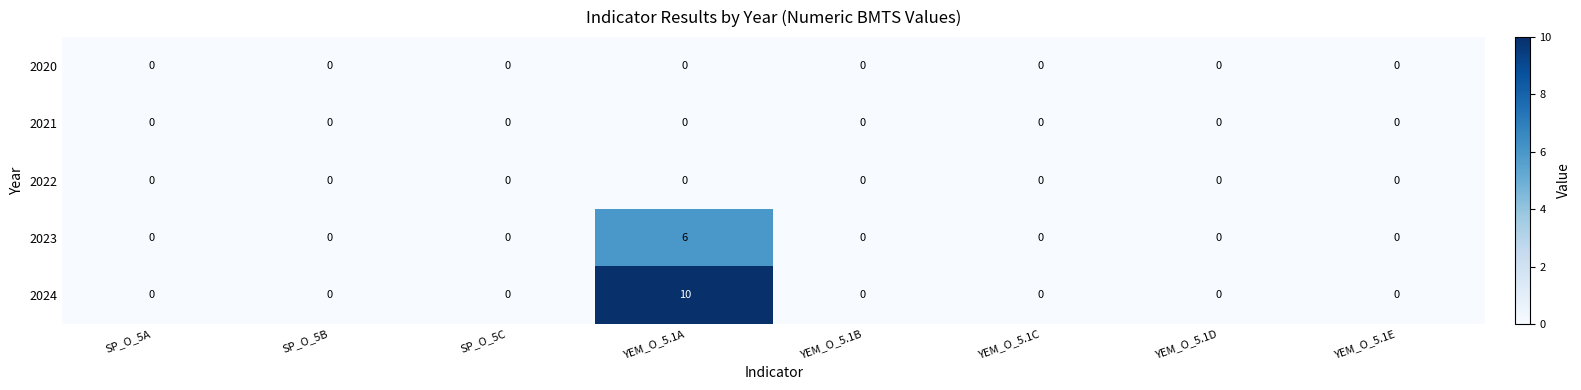

At how many categories does at least one series exceed 8?

1